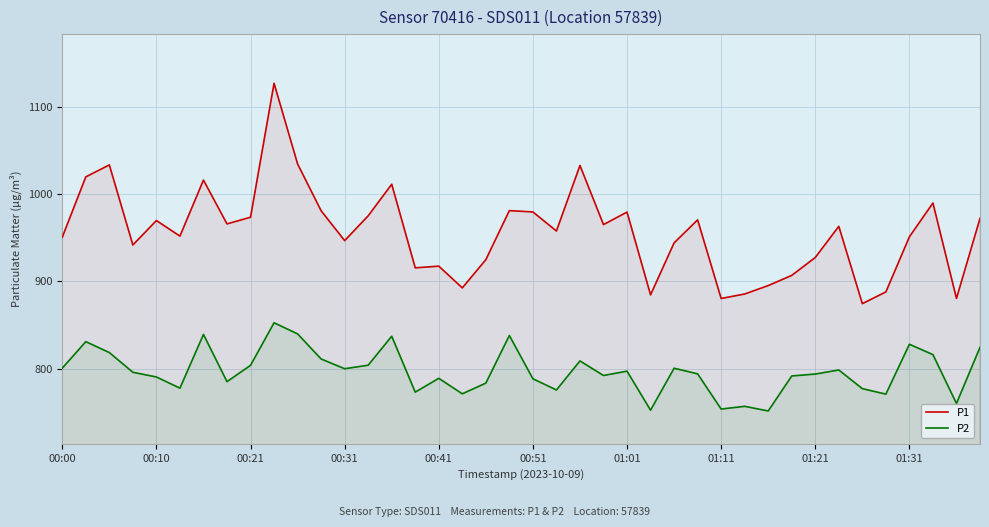

How many data points does each series have?

40